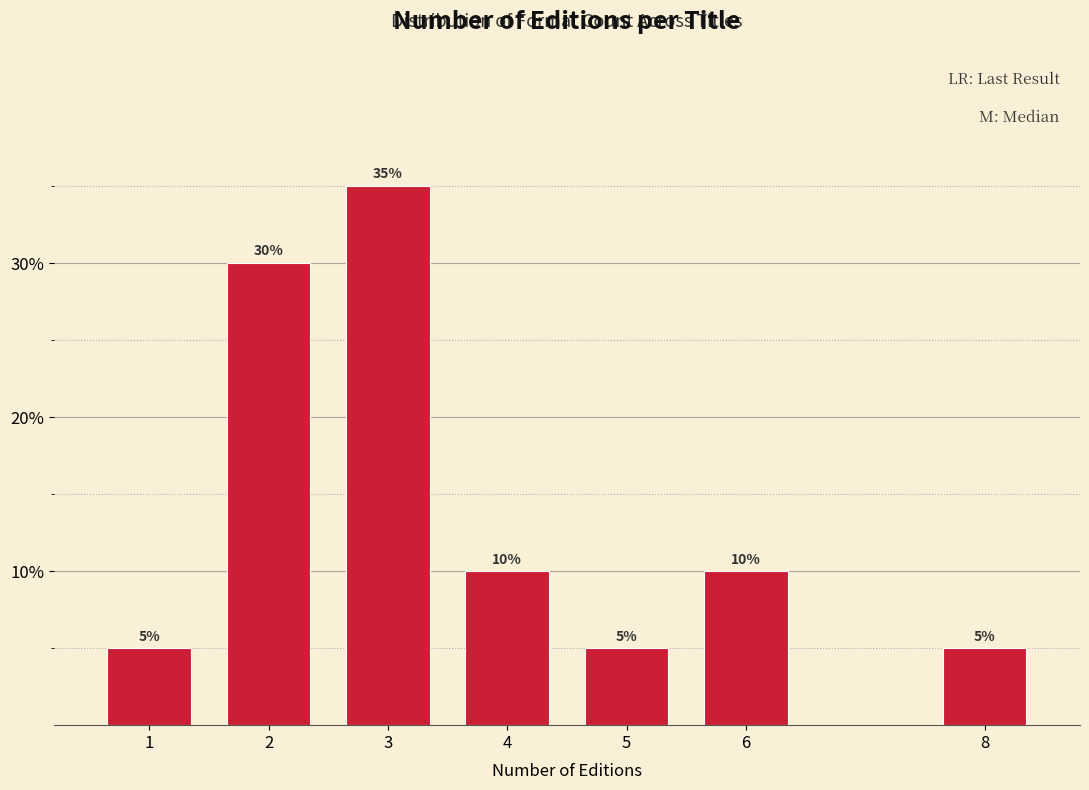

Reading left to right, transcribe all the data shown in this chart.

1=5	2=30	3=35	4=10	5=5	6=10	8=5